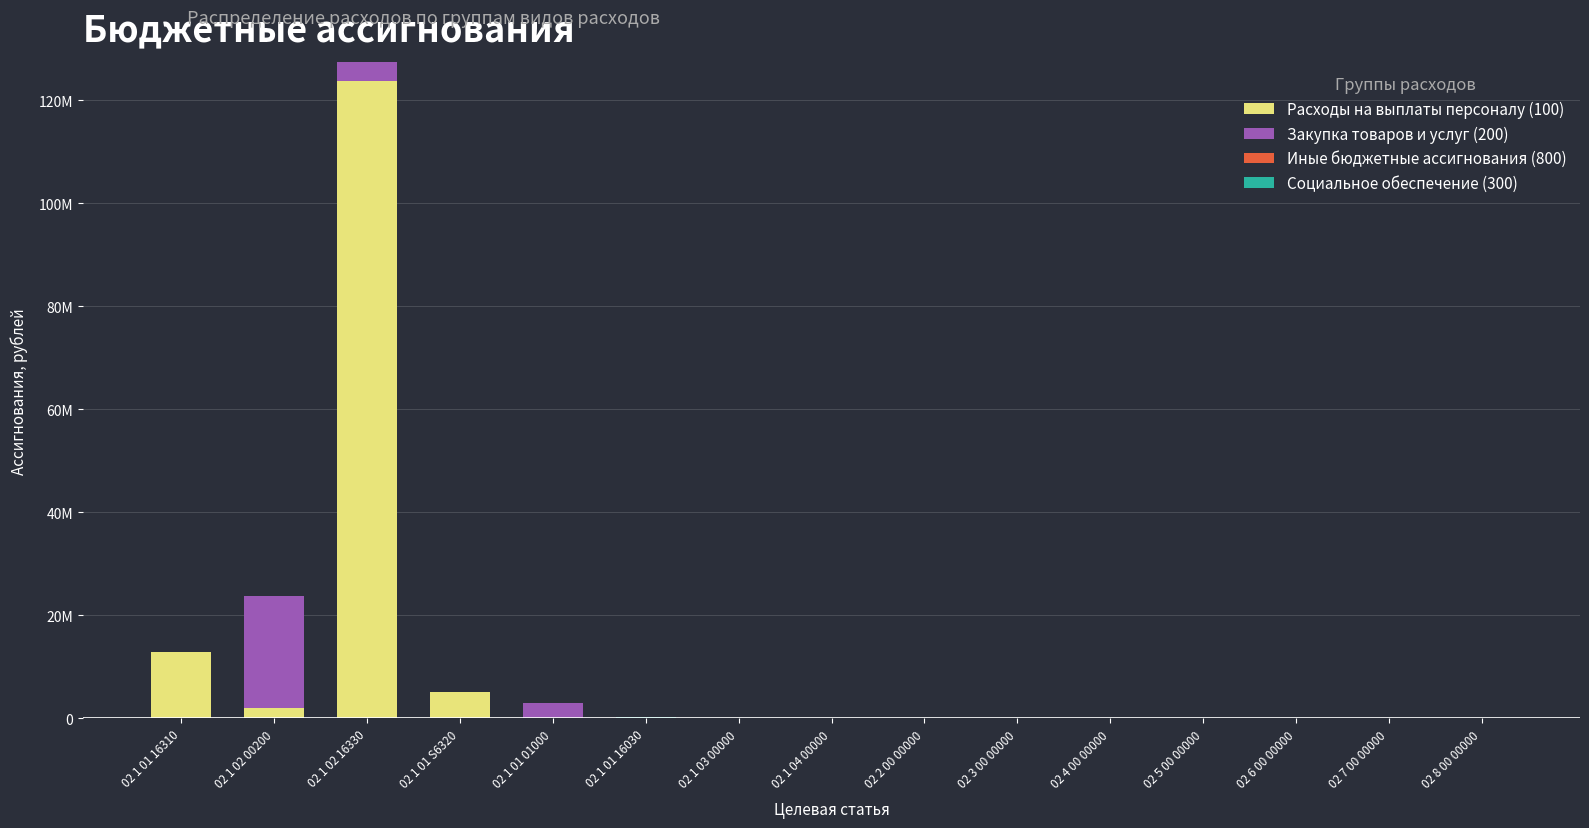

Are the bars horizontal?

No